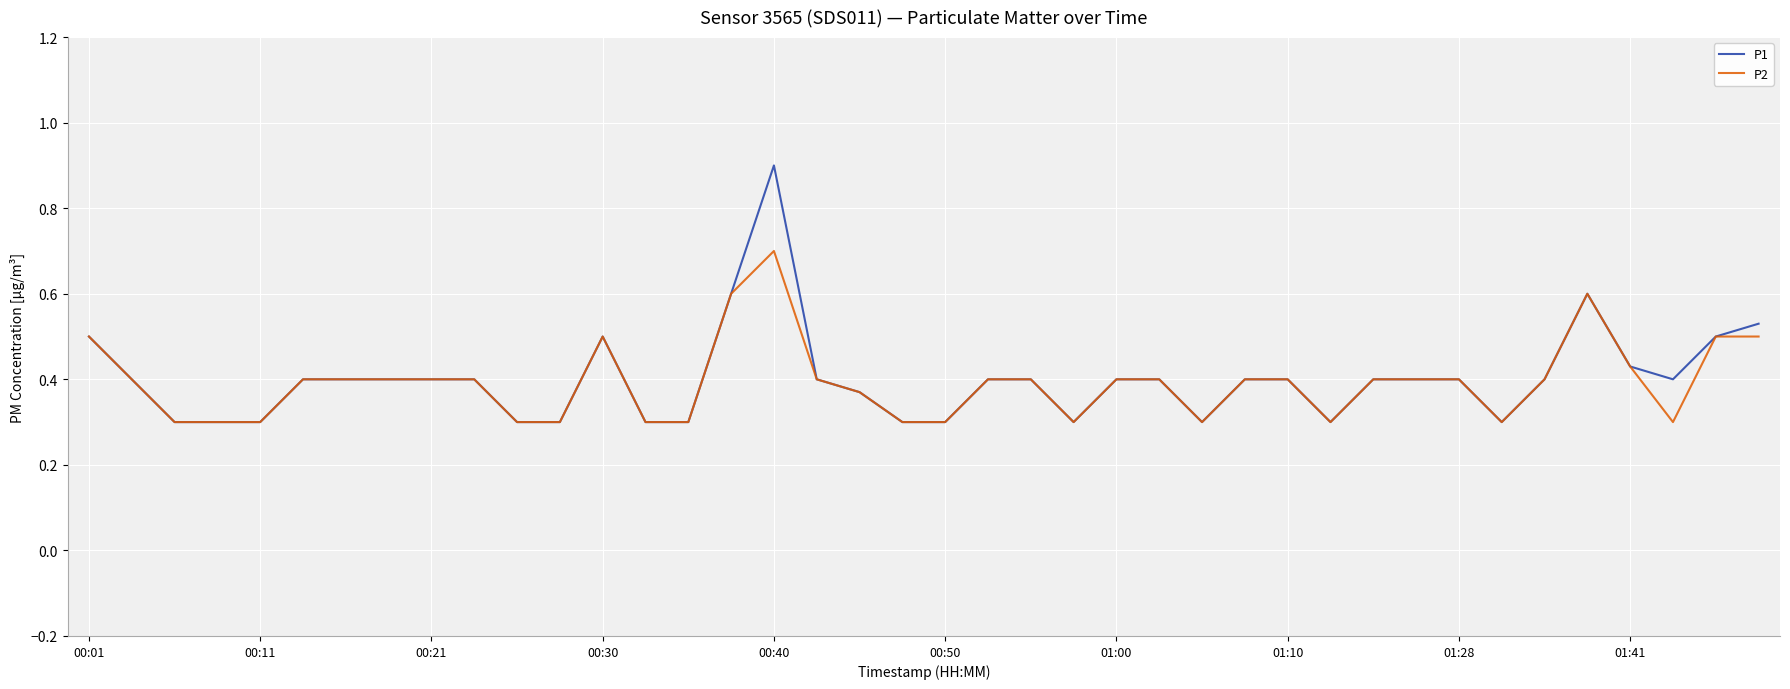

What is the maximum value shown in the chart?

0.9